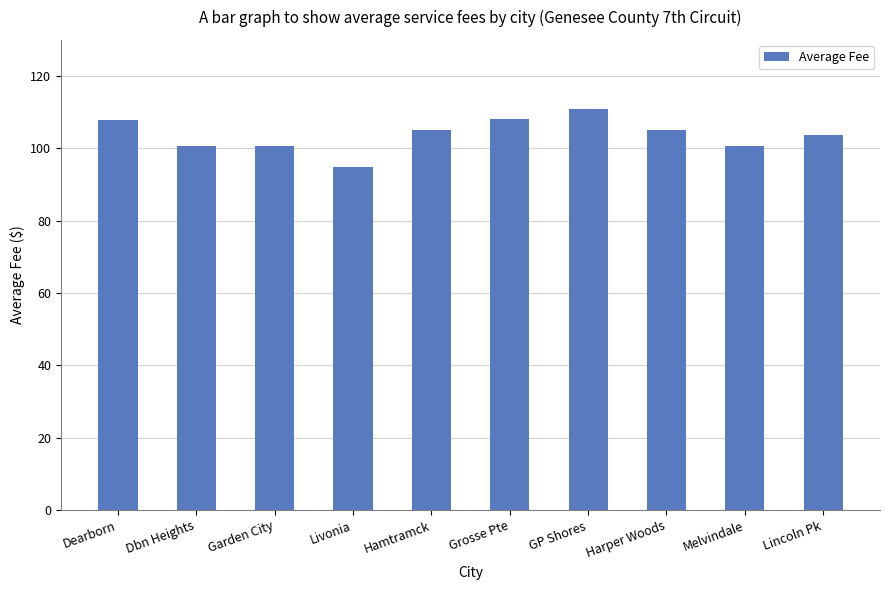

What is the greatest value displayed?

111.0